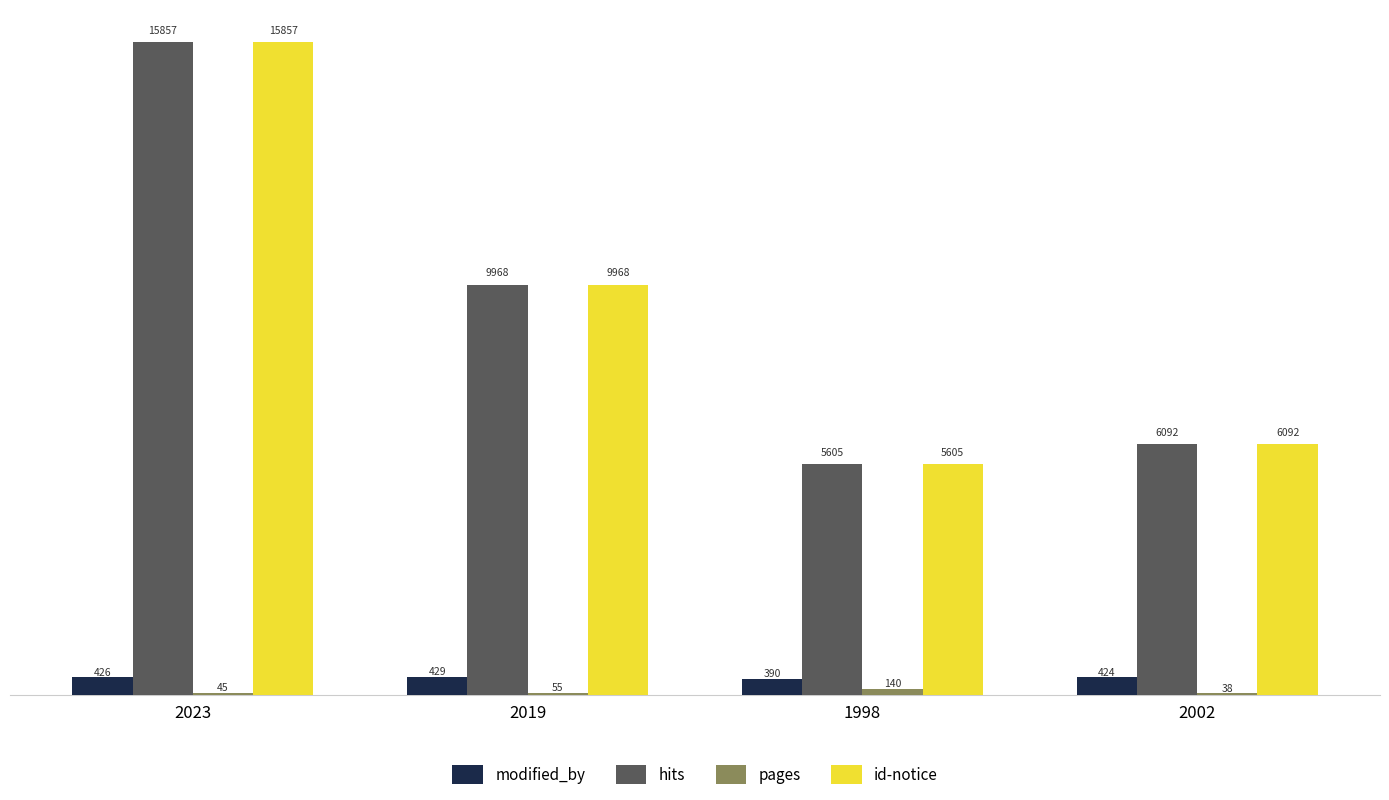

What is the highest value of the id-notice series?

15857